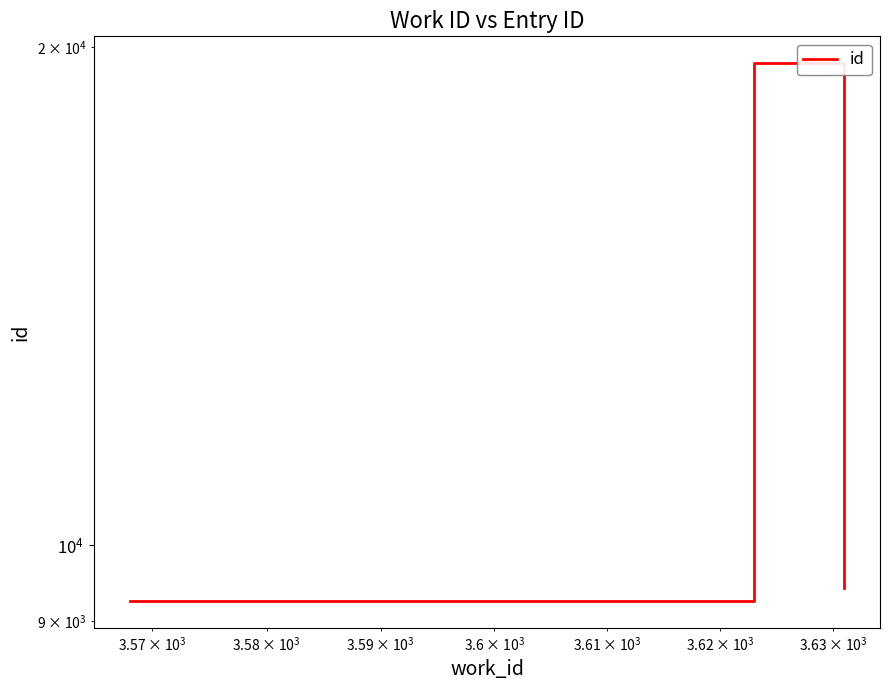

What is the minimum value shown in the chart?

9253